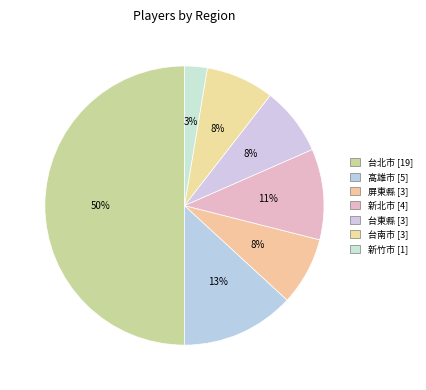

What percentage do 屏東縣 and 高雄市 together represent?

21.1%